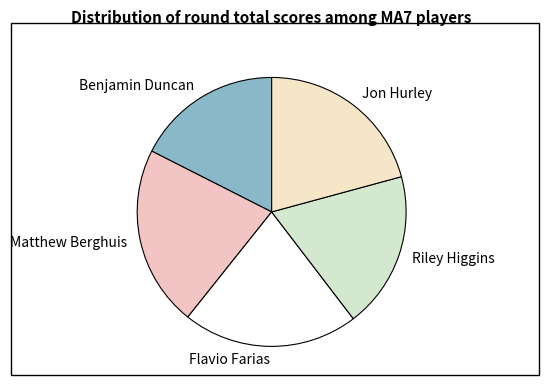

Which category has the biggest portion of the pie?

Matthew Berghuis